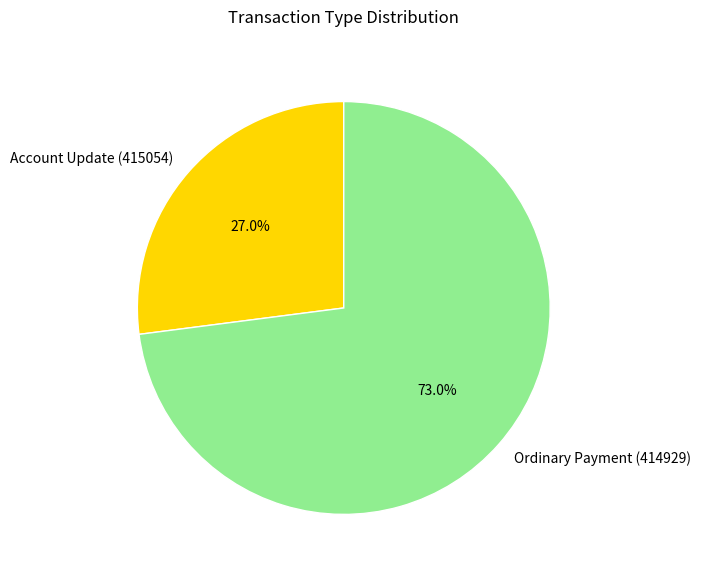

To the nearest percent, what portion does Ordinary Payment (414929) represent?

73%